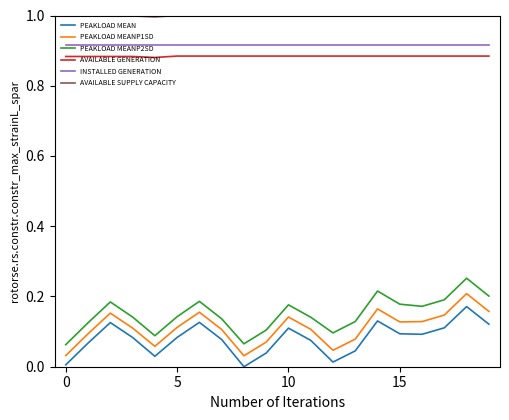

What is the maximum value shown in the chart?

1.0